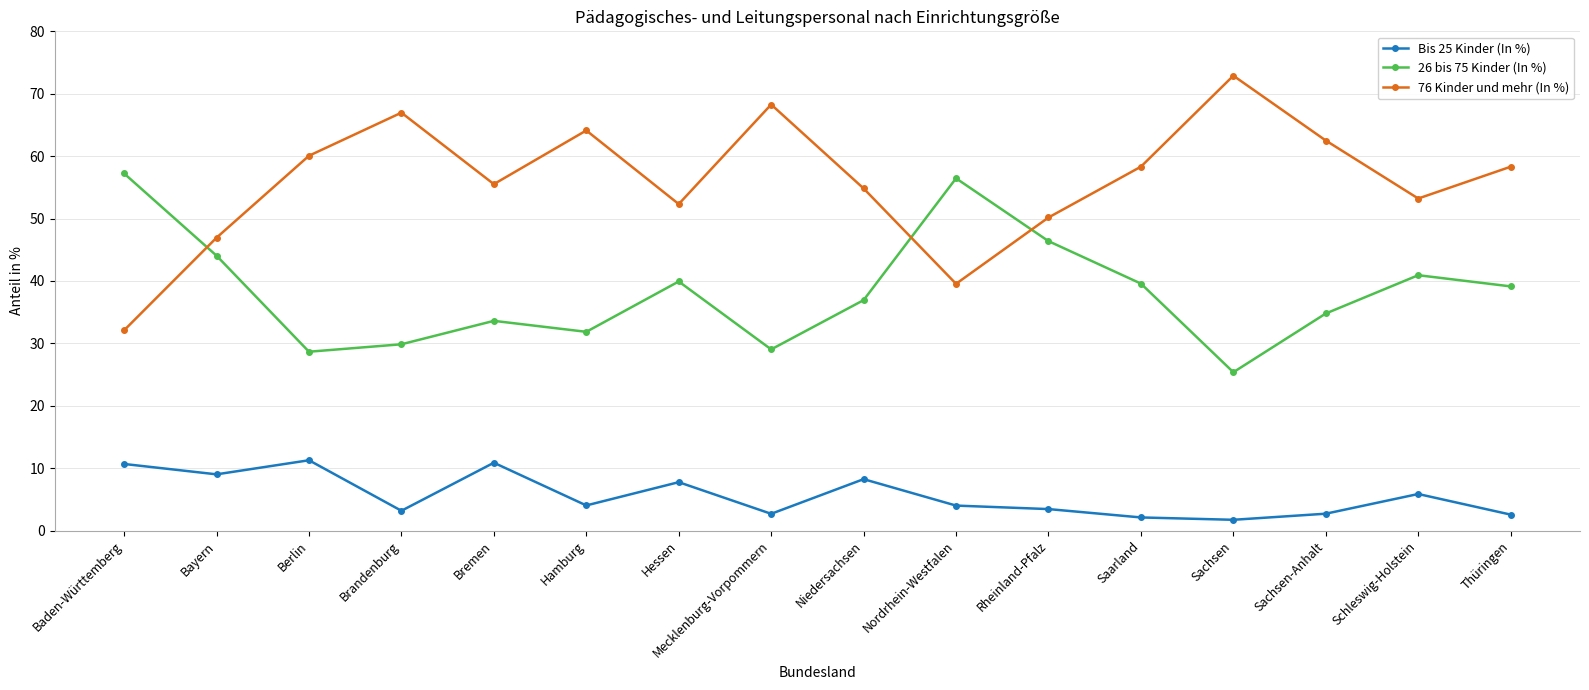

At which category does Bis 25 Kinder (In %) reach its first local valley?

Bayern